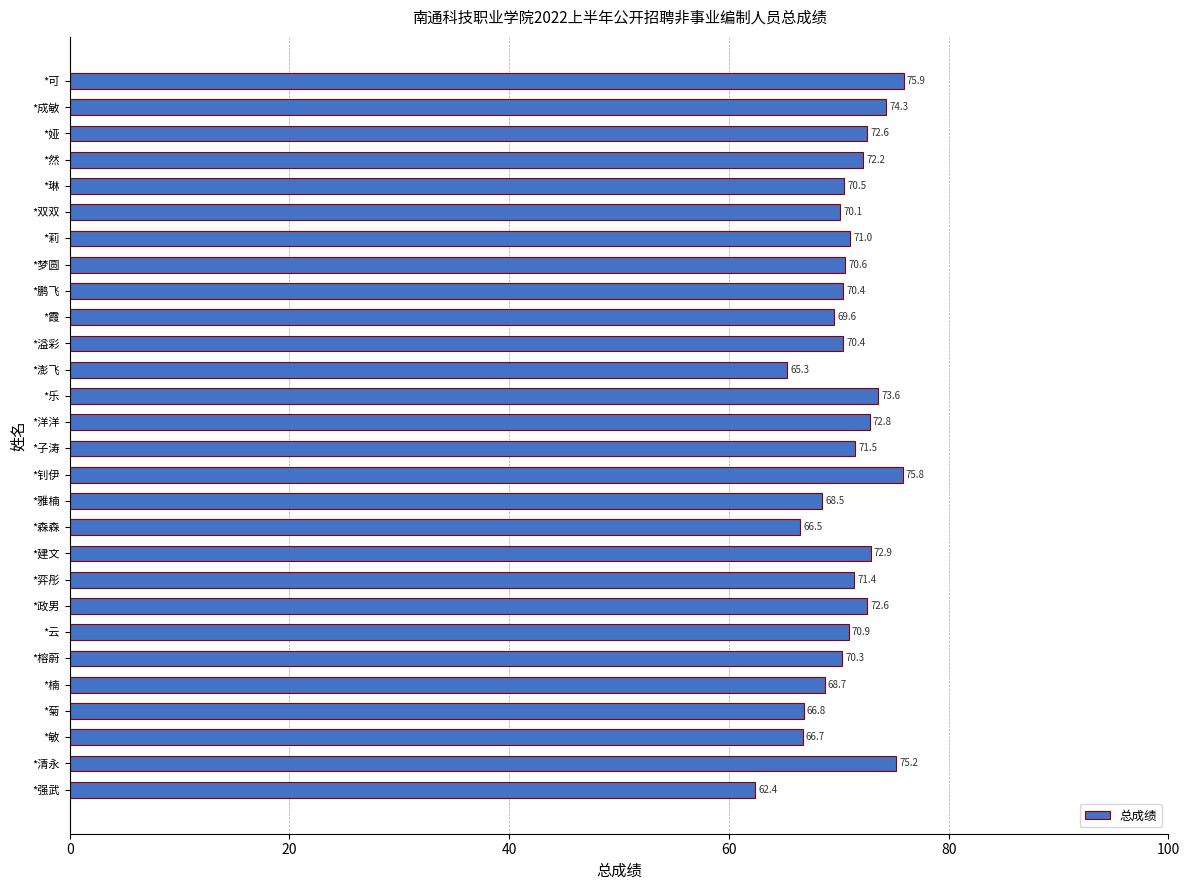

Which has a higher value, *弈彤 or *鹏飞?

*弈彤